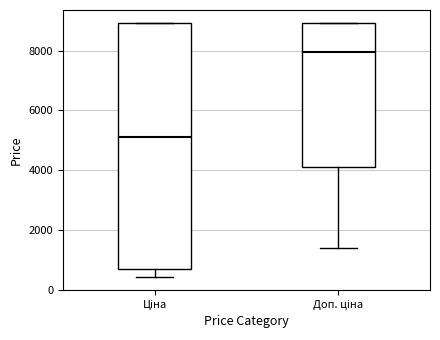

Comparing the boxes themselves (not the whiskers), which one is the tallest?

Ціна